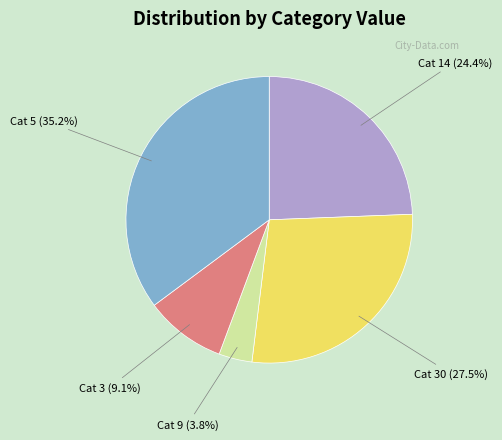

Does any single category account for the majority?

No